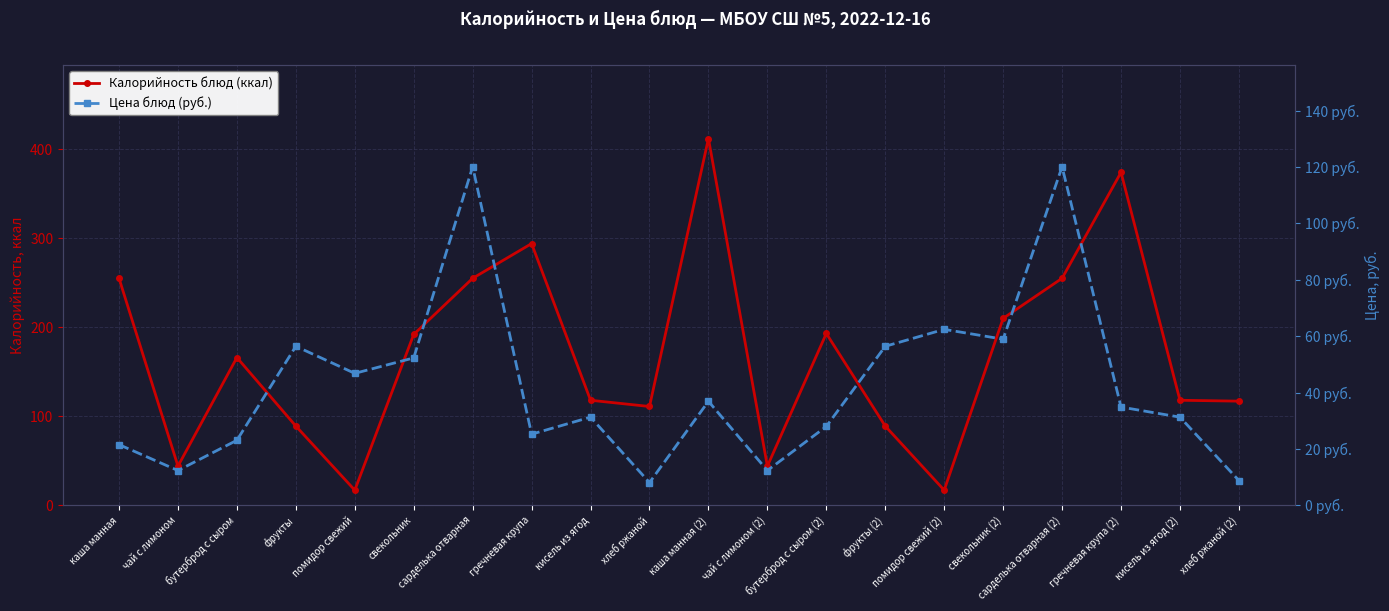

The value of Калорийность блюд (ккал) at свекольник is 192.0. True or false?

True